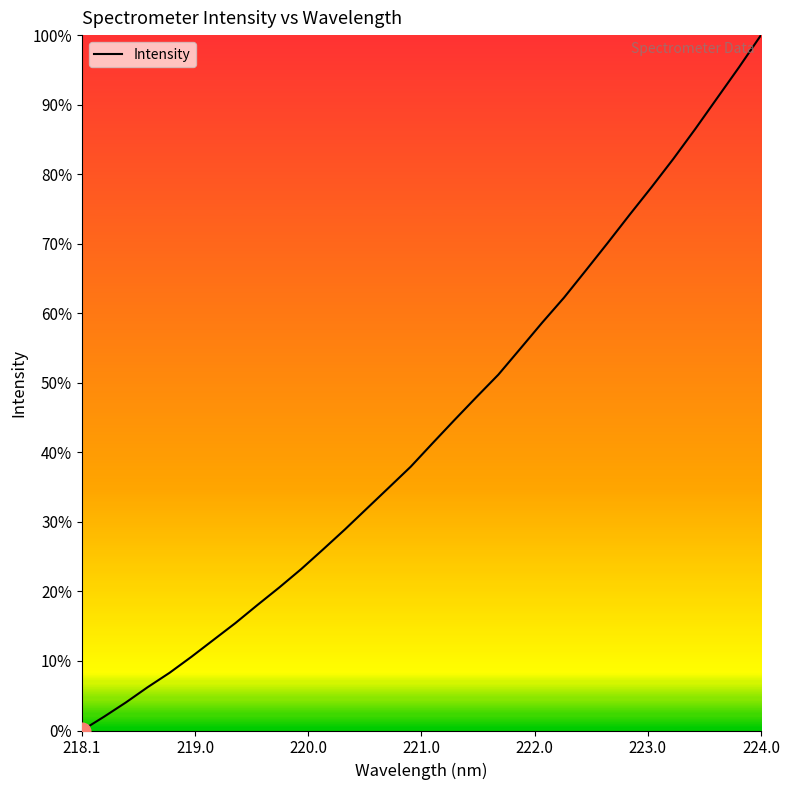

What is the difference between the maximum and minimum values?

100.0